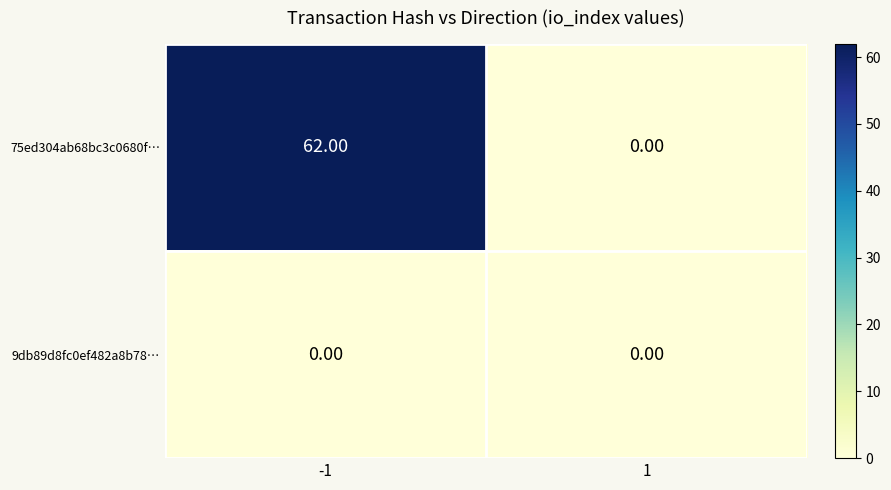

Rank the series by their average value, from lowest to highest.

9db89d8fc0ef482a8b78…, 75ed304ab68bc3c0680f…